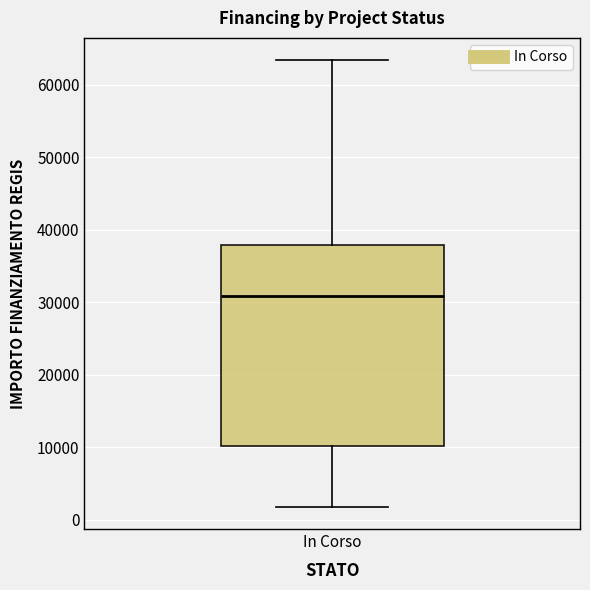

Transcribe this box plot: give where the median line is, the range the box spans, and where the two whiskers end, as read against the y-axis. The values are not printed on the chart, so give them approximately, as read against the axis.

median 31000, box 10000 to 38000, whiskers 2000 to 63000